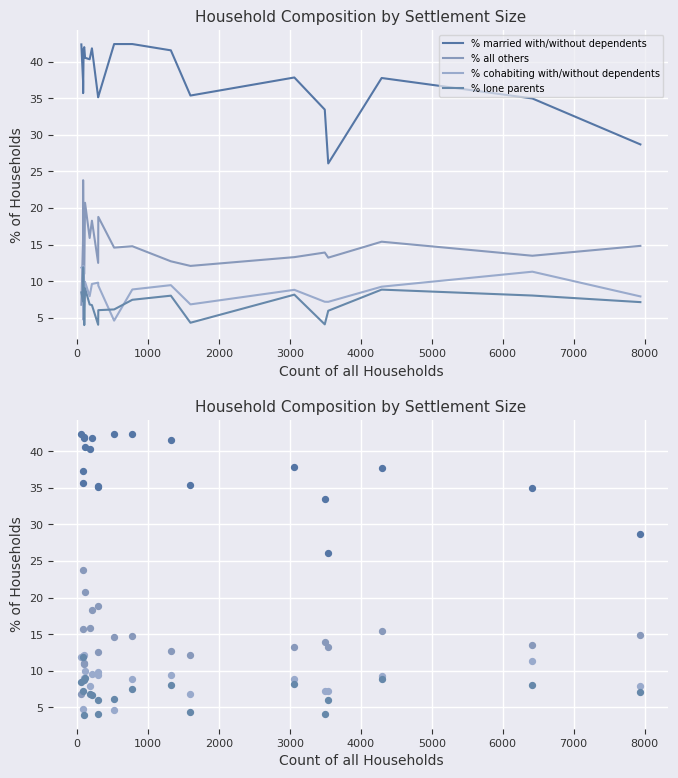

Is the value of % lone parents at −1000 greater than the value of % cohabiting with/without dependents at −1000?

No